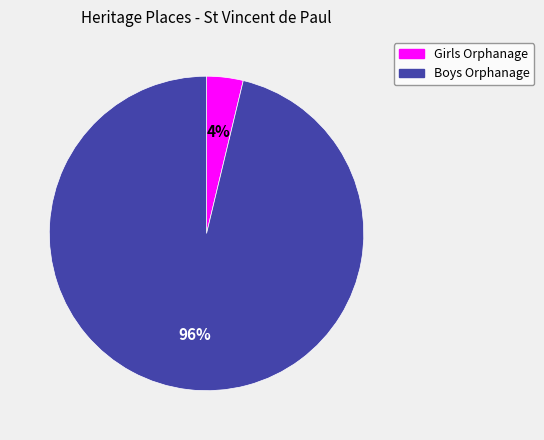

To the nearest percent, what is the difference between the largest and smallest slice percentages?

92%